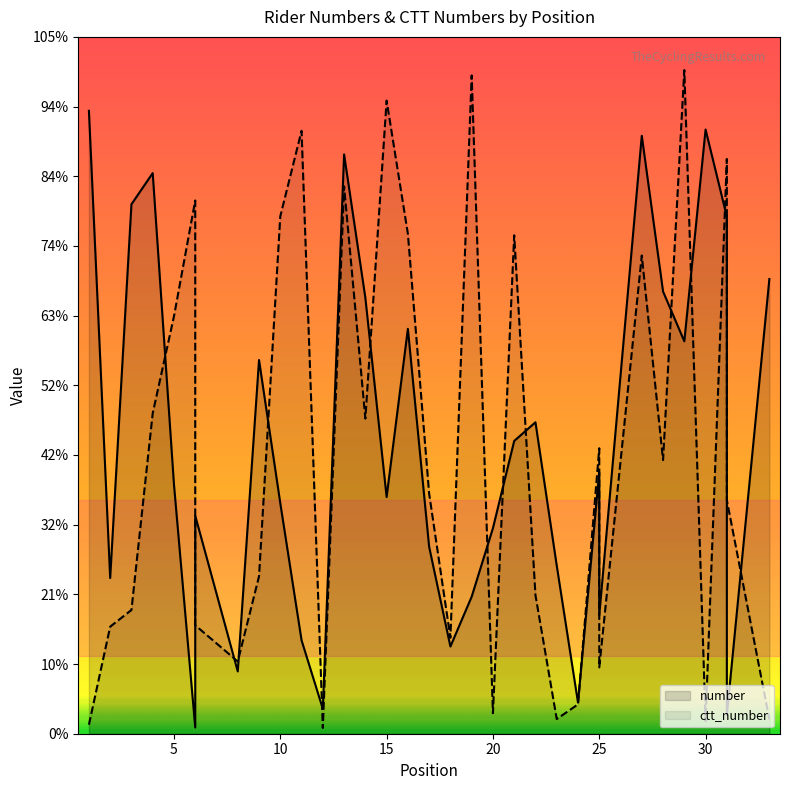

In number, how many points are lower than both neighbors (excluding endpoints)?

10